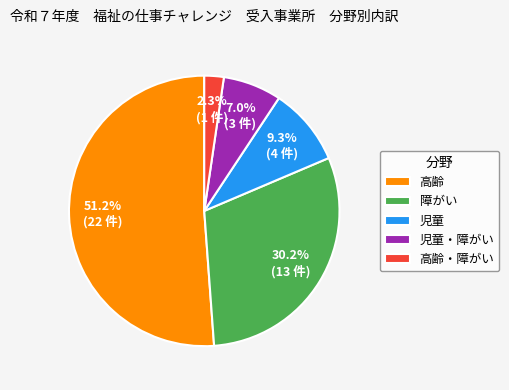

What percentage is the 高齢・障がい slice, to the nearest percent?

2%